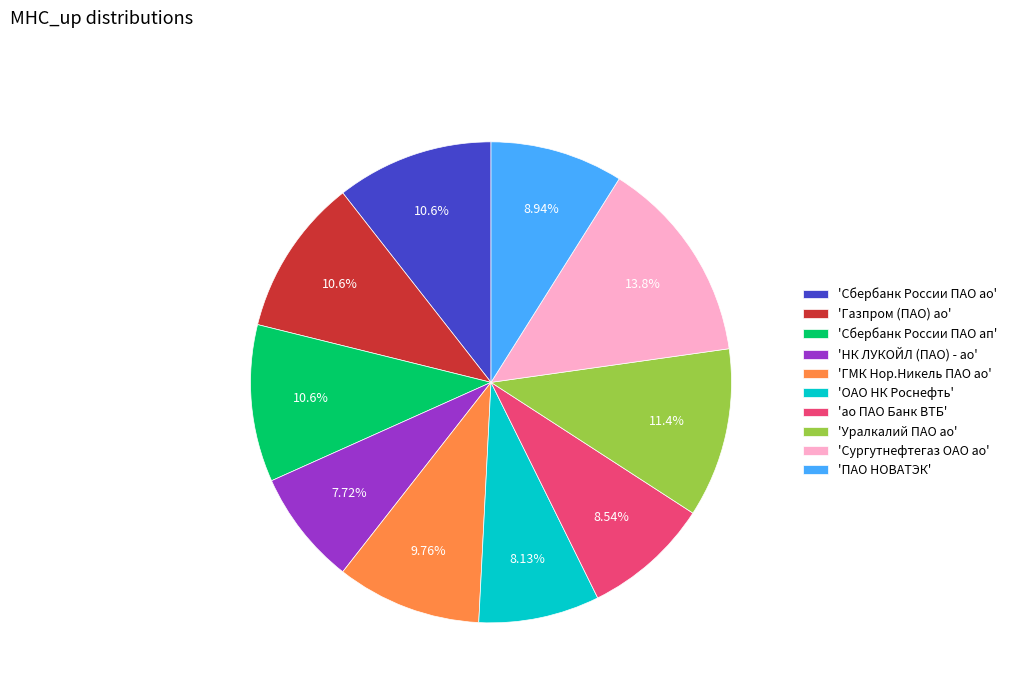

Does any single category account for the majority?

No